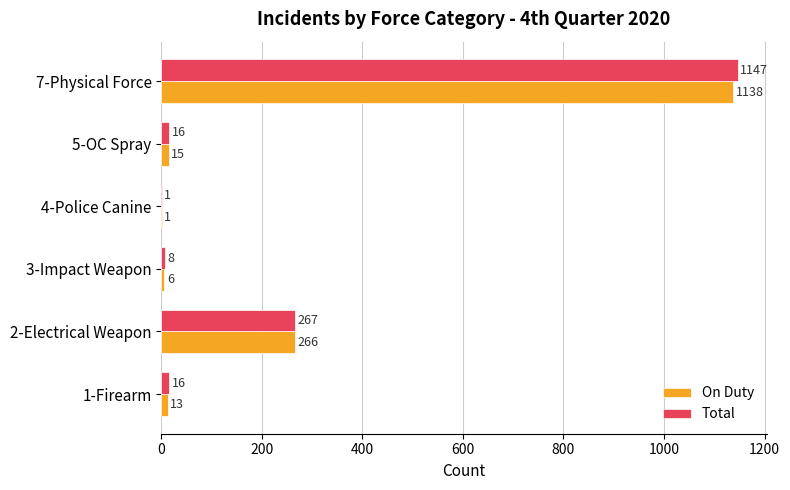

Count the number of categories in the chart.

6